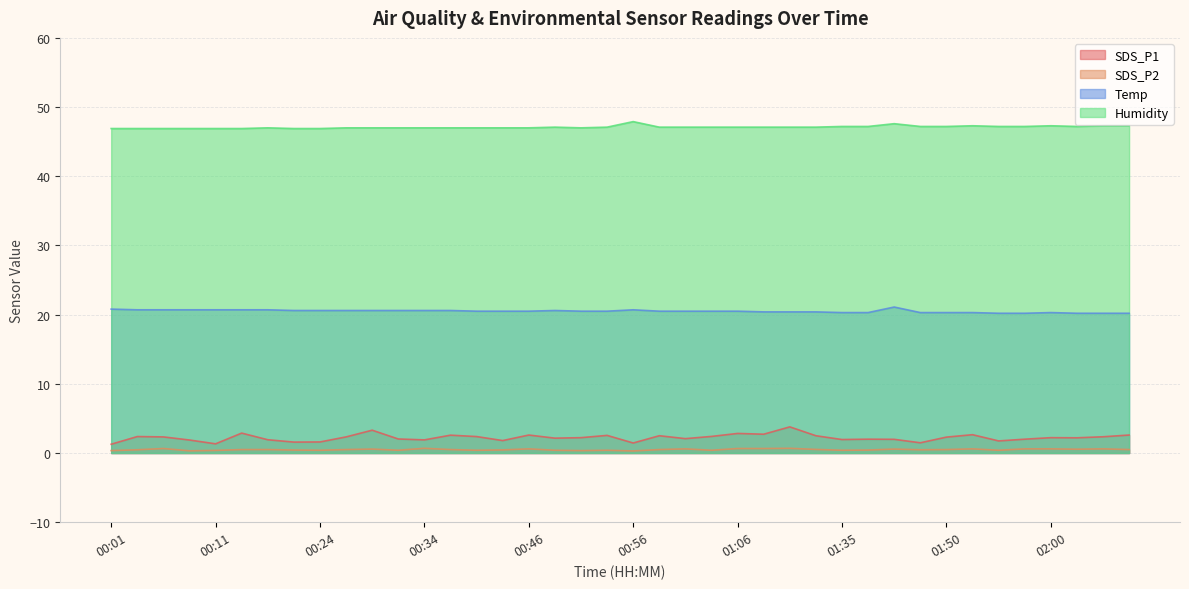

List the labels in order of Temp value, smallest first.

01:55, 01:57, 02:02, 02:05, 02:07, 01:35, 01:43, 01:48, 01:50, 01:53, 02:00, 01:09, 01:11, 01:14, 00:42, 00:44, 00:46, 00:51, 00:54, 00:59, 01:01, 01:04, 01:06, 00:22, 00:24, 00:26, 00:29, 00:32, 00:34, 00:39, 00:49, 00:04, 00:06, 00:09, 00:11, 00:14, 00:19, 00:56, 00:01, 01:45